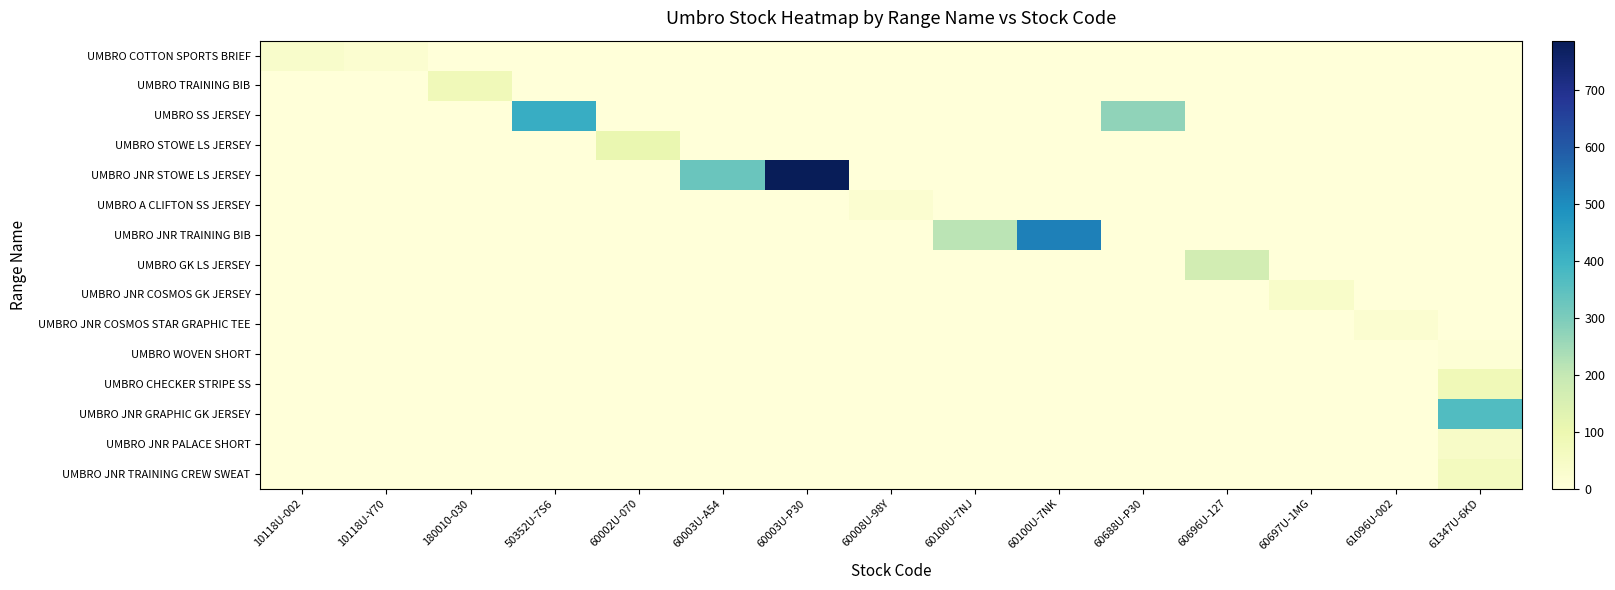

Between 180010-030 and 60697U-1MG, which is larger?

180010-030